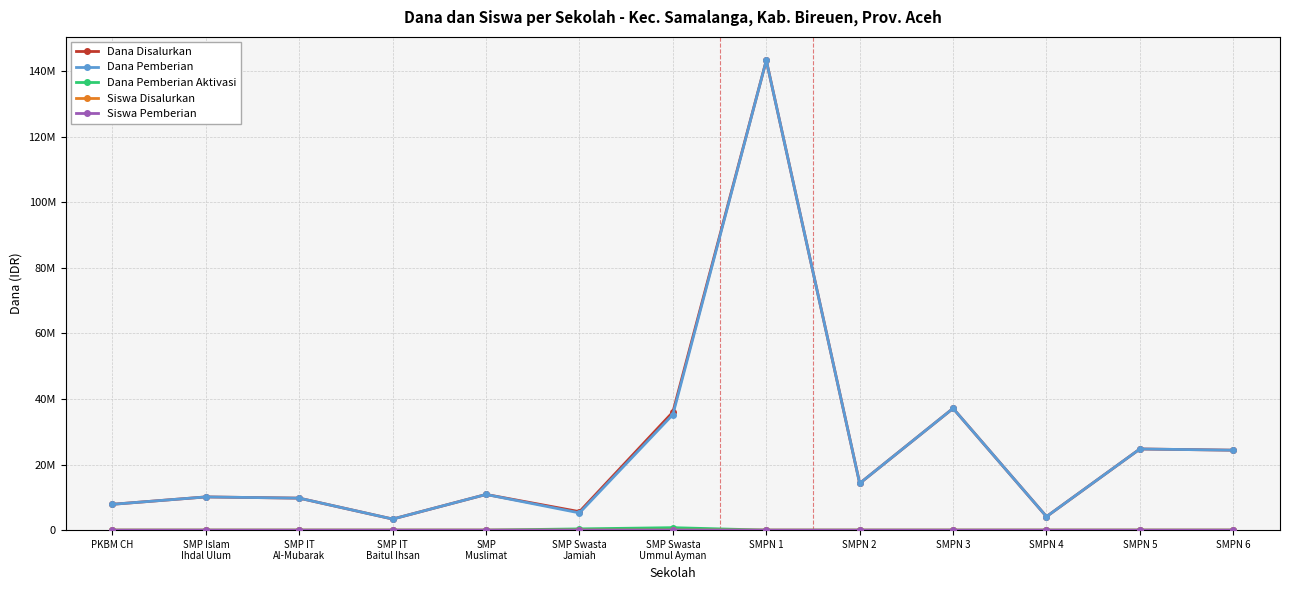

Does the chart have visible grid lines?

Yes